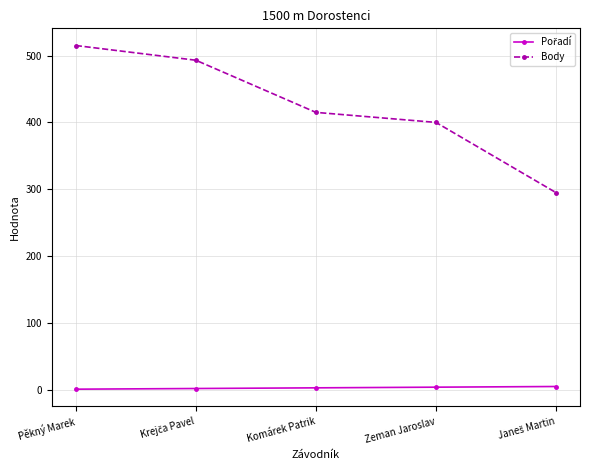

How many data points in Body are less than 415?

2